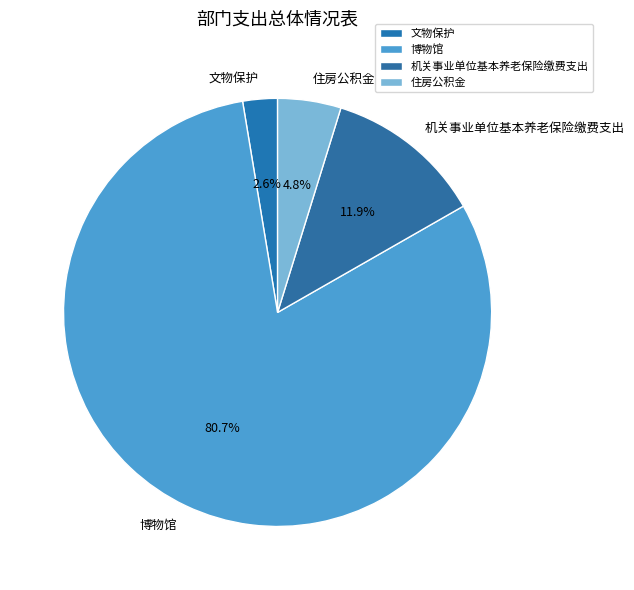

Which slice is the largest?

博物馆